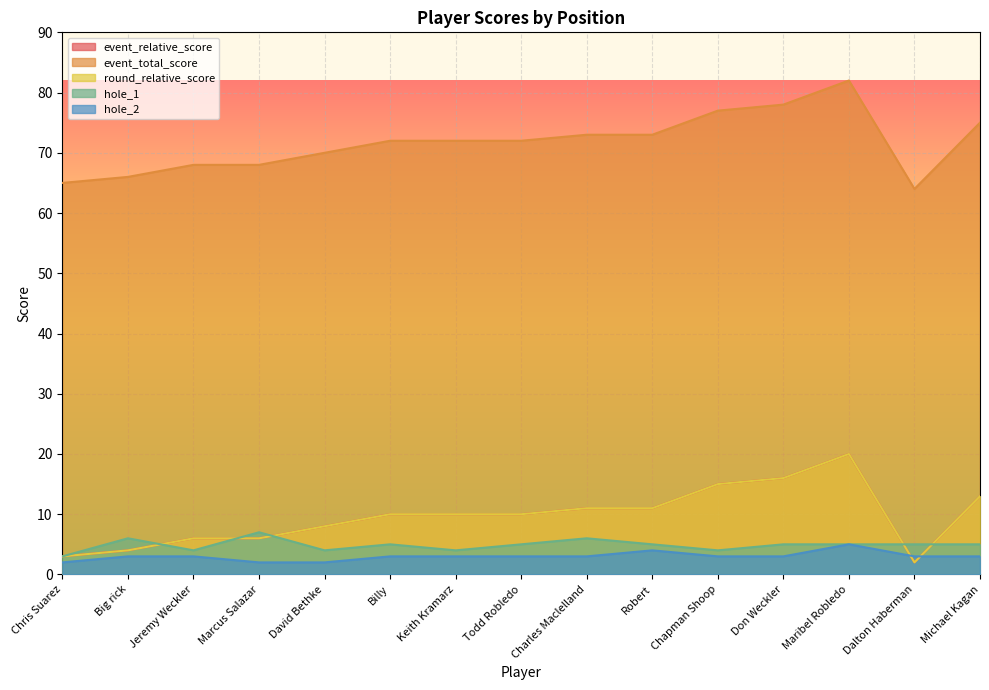

Which has a higher value, Billy or Keith Kramarz?

Billy